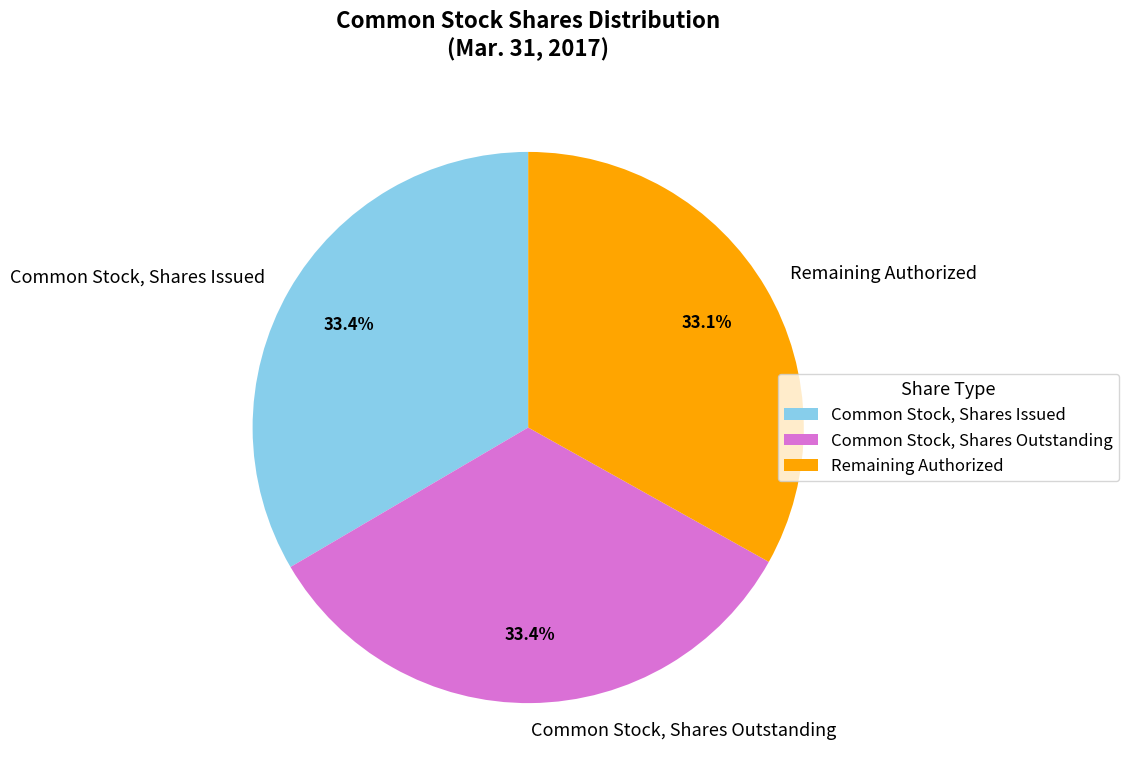

Approximately how many times larger is the value at Common Stock, Shares Issued compared to Remaining Authorized?

1.0